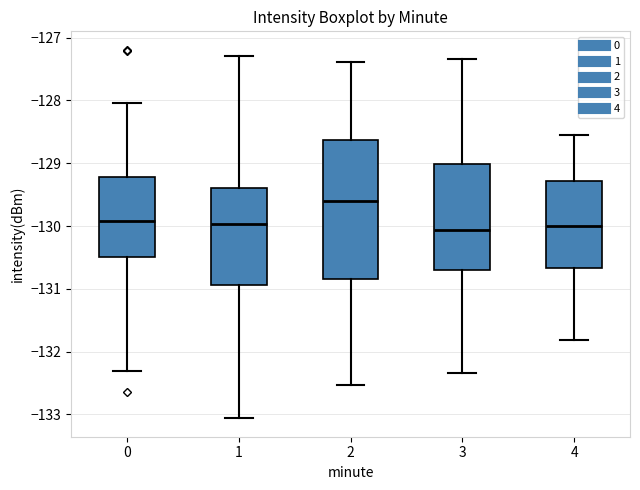

Comparing the boxes themselves (not the whiskers), which one is the tallest?

2